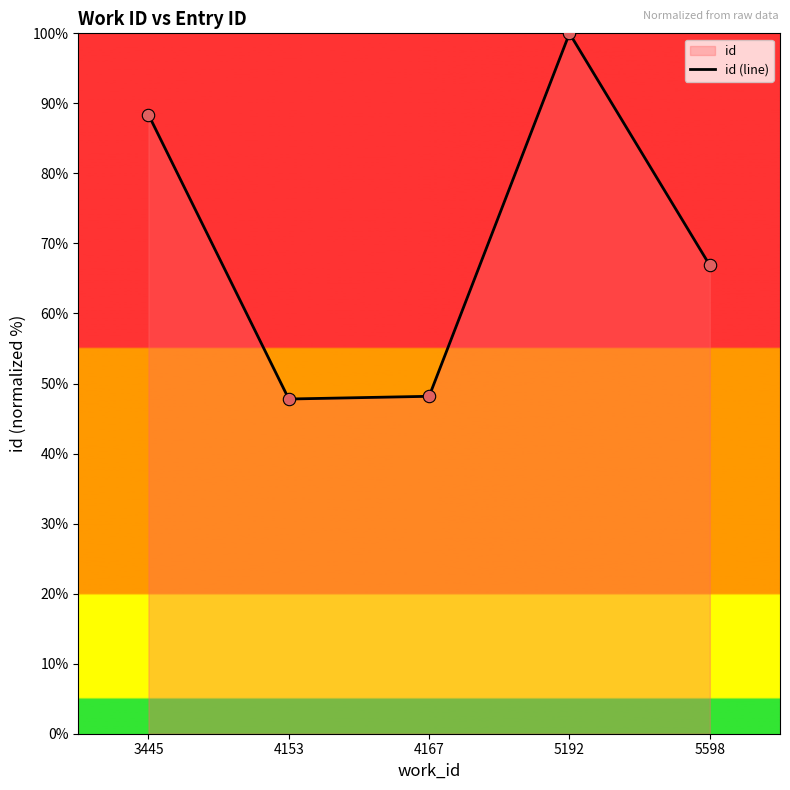

Which has a higher value, 4167 or 3445?

3445